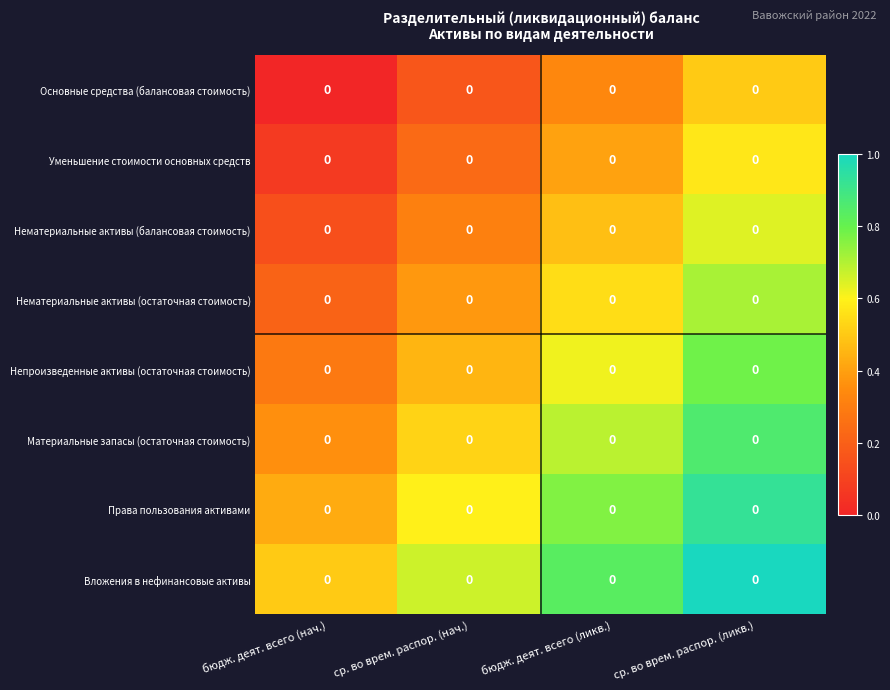

Between бюдж. деят. всего (ликв.) and ср. во врем. распор. (нач.), which is larger?

бюдж. деят. всего (ликв.)